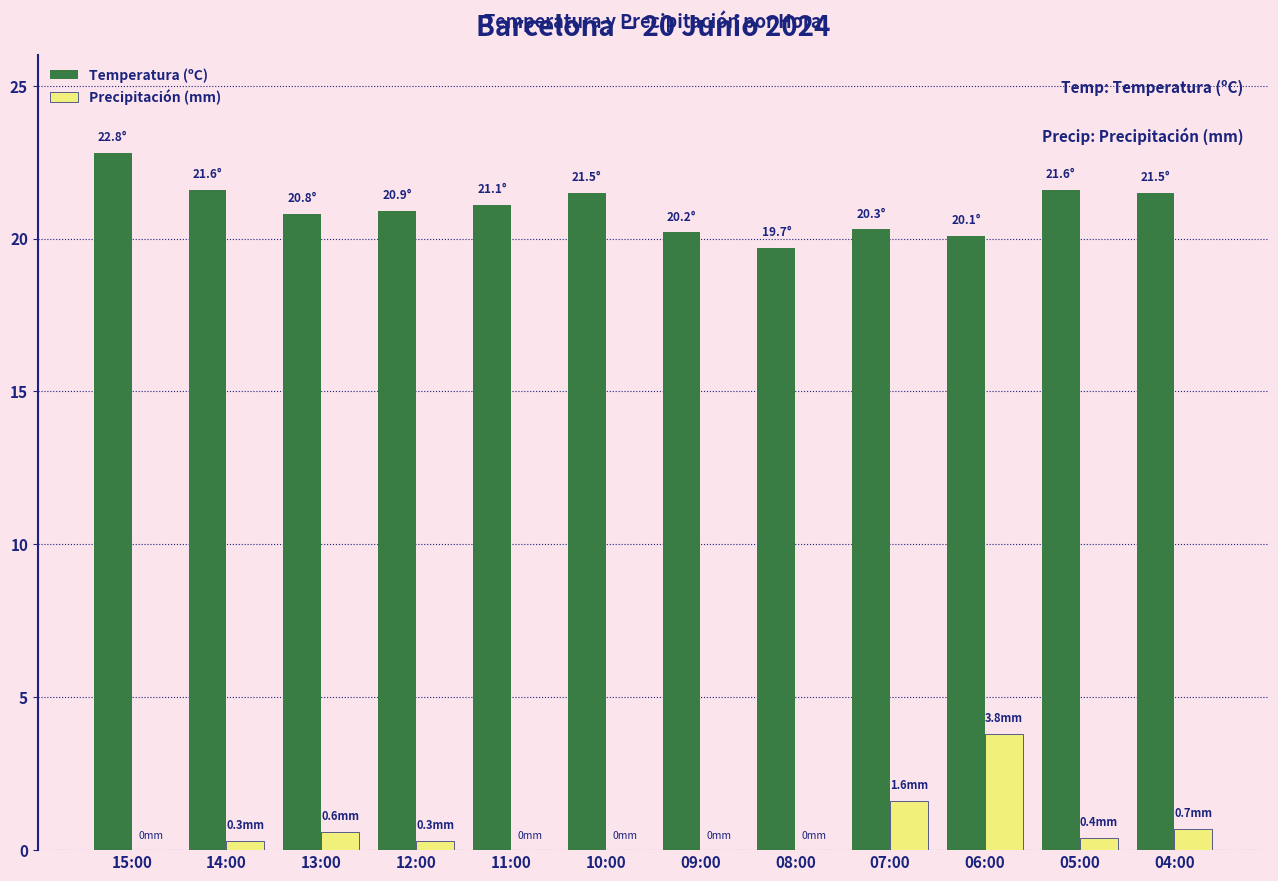

What is the sum of all Precipitación (mm) values?

7.7